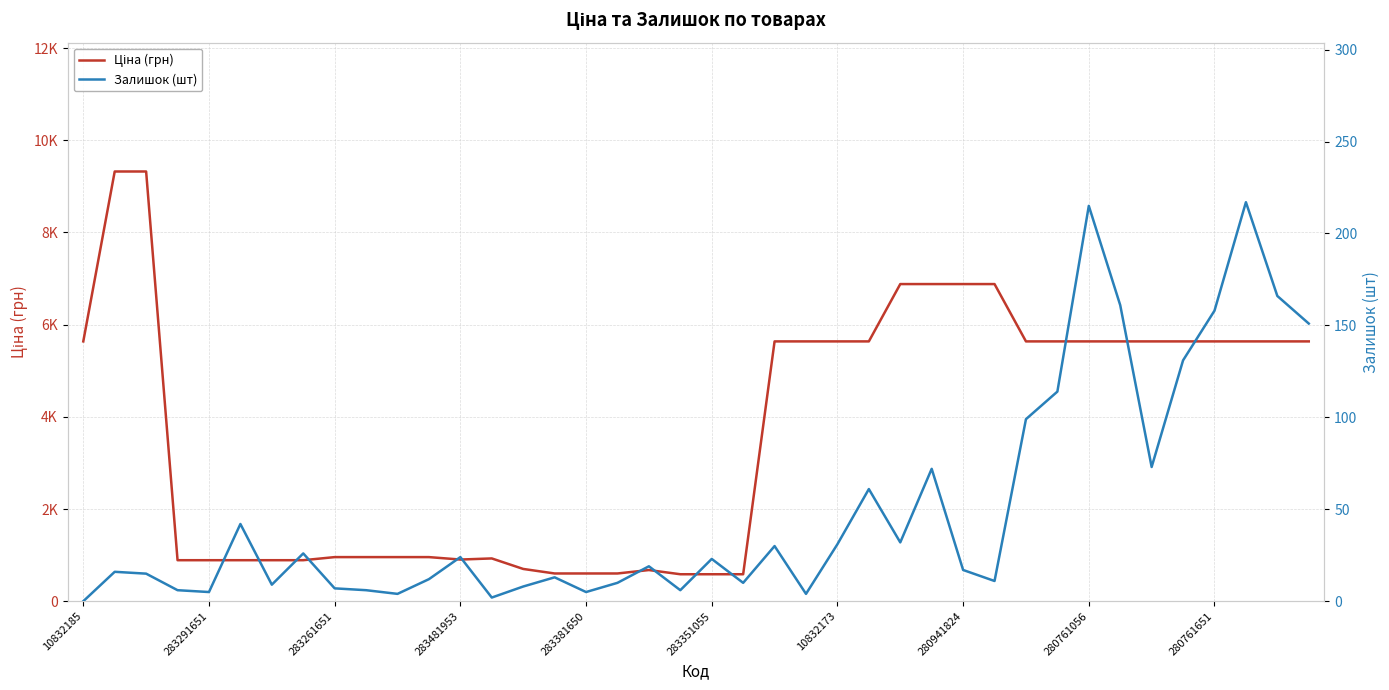

What is the label of the 35th point from the right?

283351055